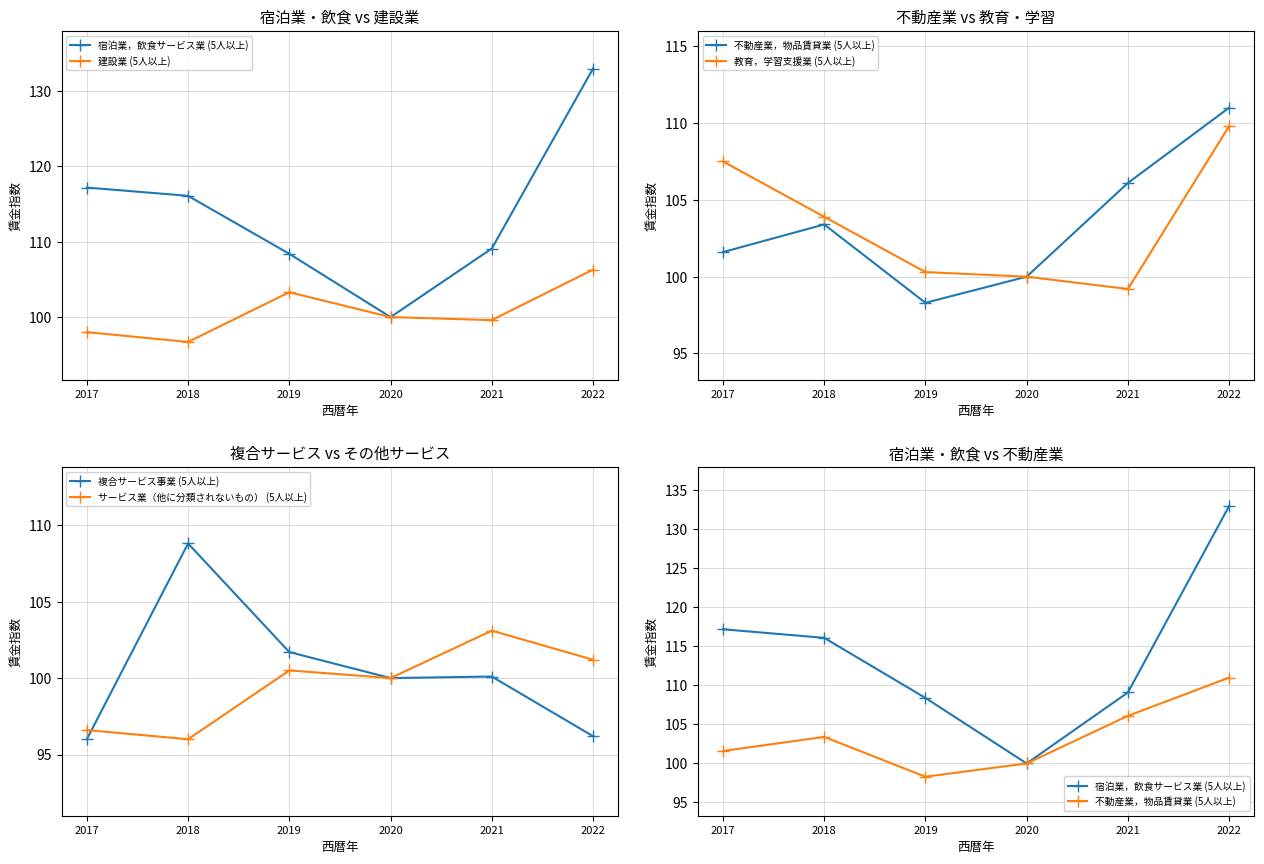

Which series has the largest range (max minus min)?

宿泊業，飲食サービス業 (5人以上)